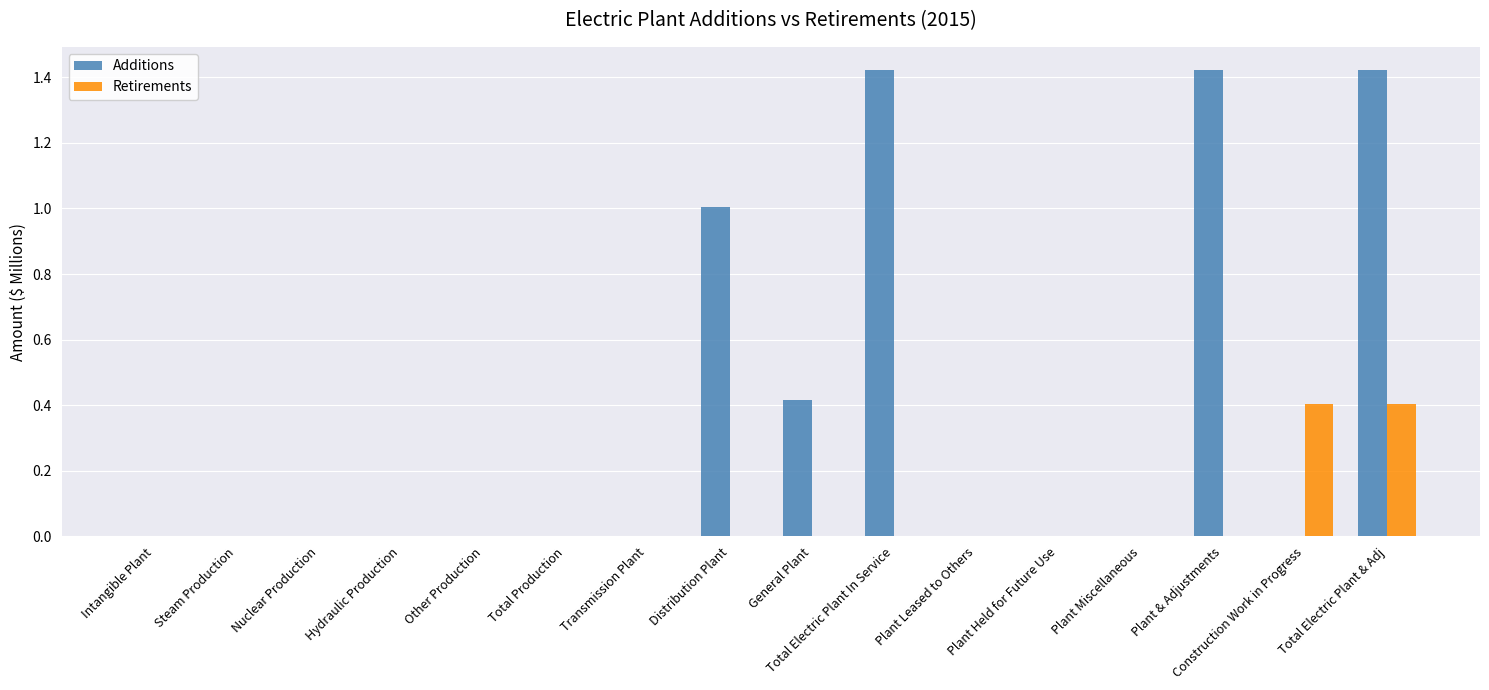

Is it true that Additions equals 0.0 at Total Production?

True